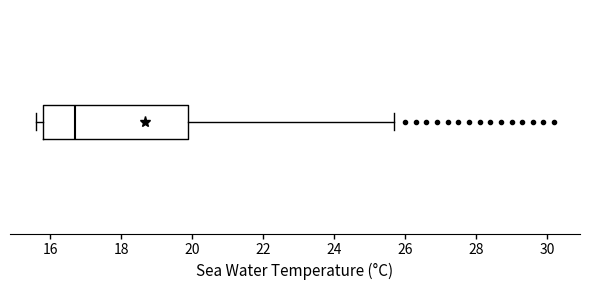

Where is the left edge of the box on the x-axis? The values are not printed on the chart, so give them approximately, as read against the axis.

15.8